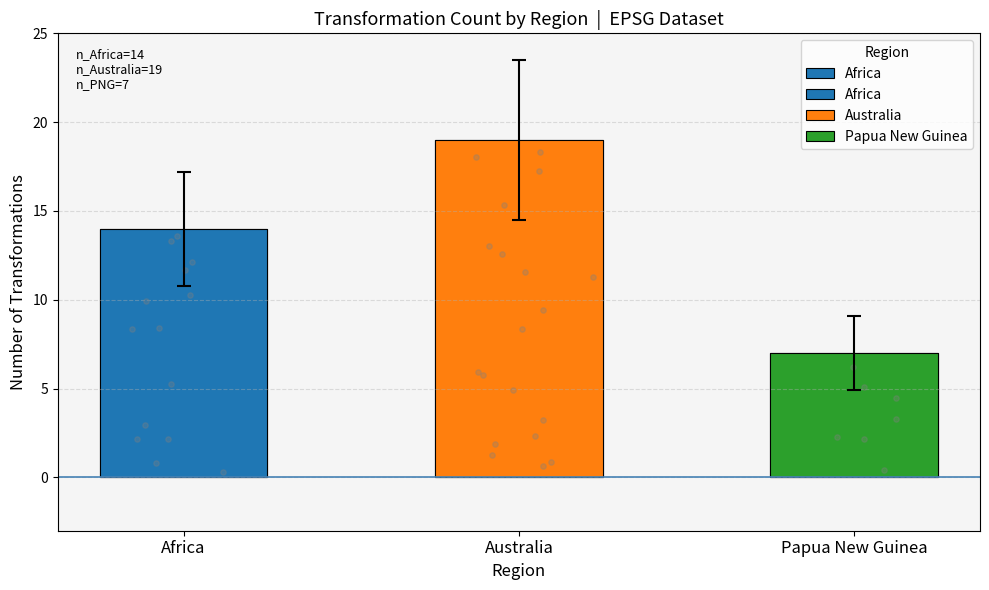

What is the ratio of the value at Africa to the value at Papua New Guinea?

2.0